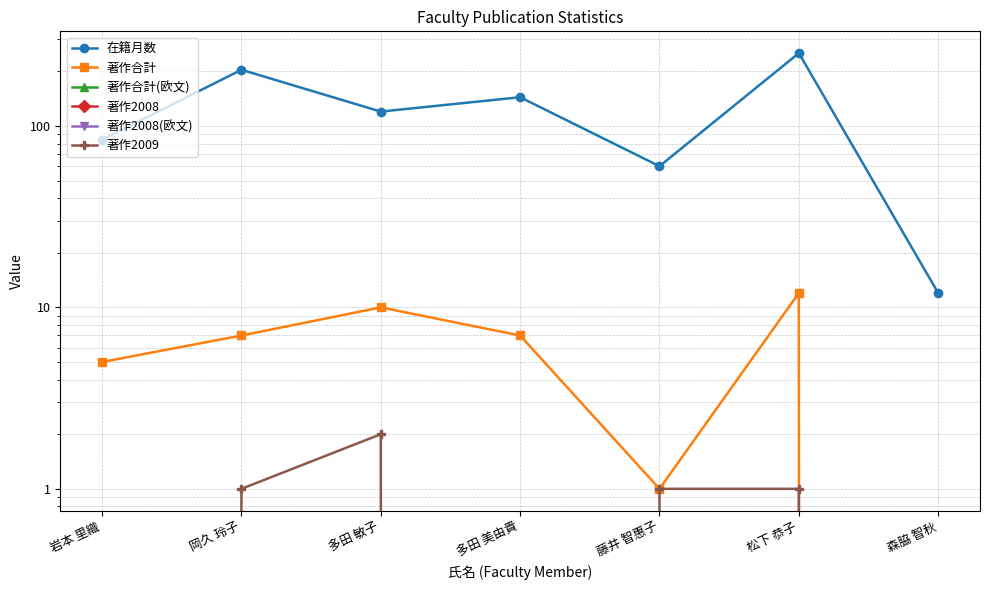

True or false: 著作2008 and 著作合計 cross at least once.

False